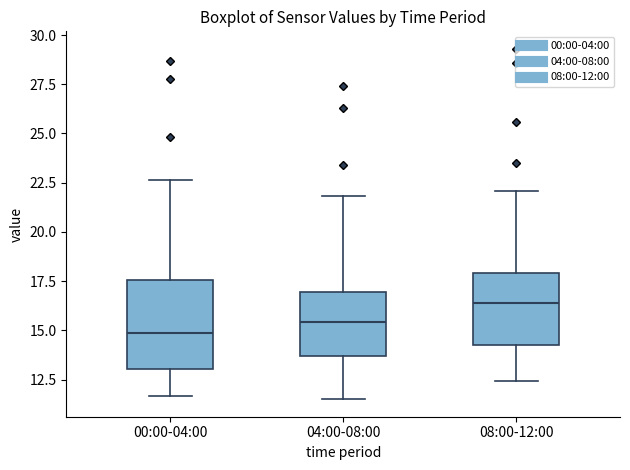

Which box has the highest median line?

08:00-12:00